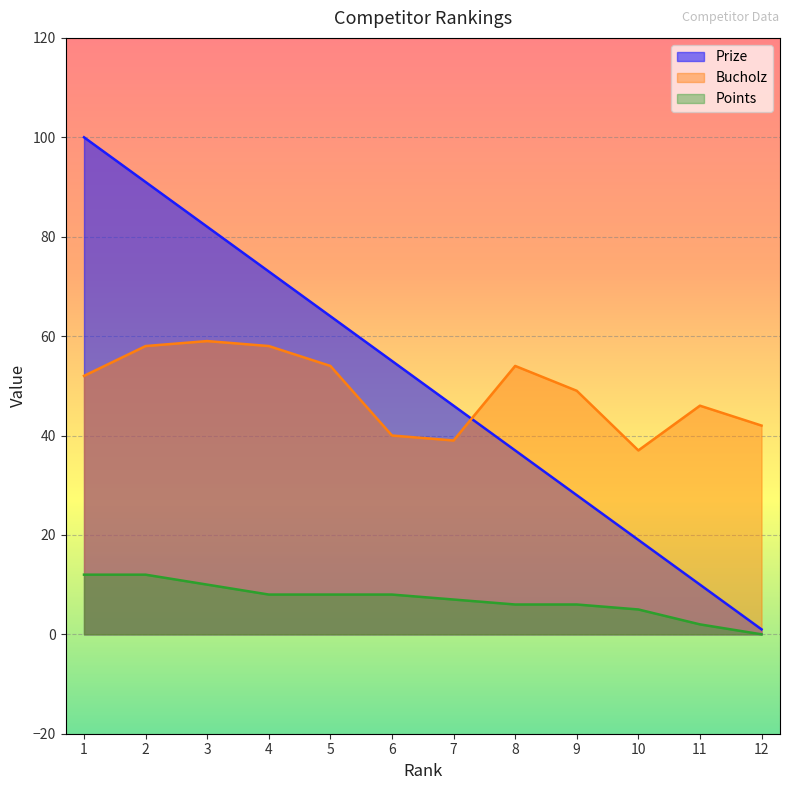

Reading left to right, what are all the values shown in this chart?

Prize: 100	91	82	73	64	55	46	37	28	19	10	1
Bucholz: 52	58	59	58	54	40	39	54	49	37	46	42
Points: 12	12	10	8	8	8	7	6	6	5	2	0